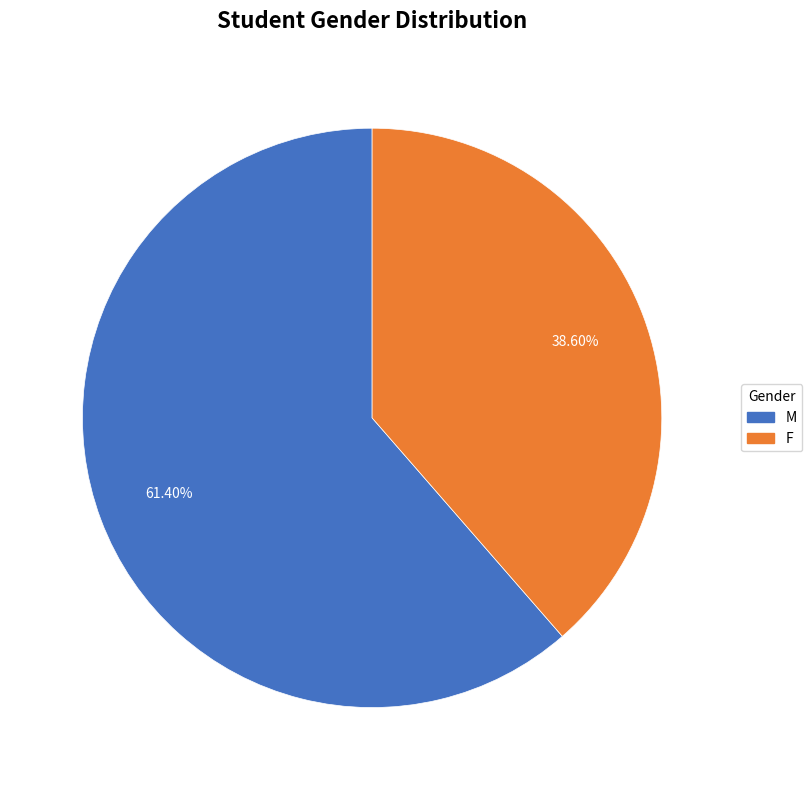

What is the smallest slice in the pie chart?

F